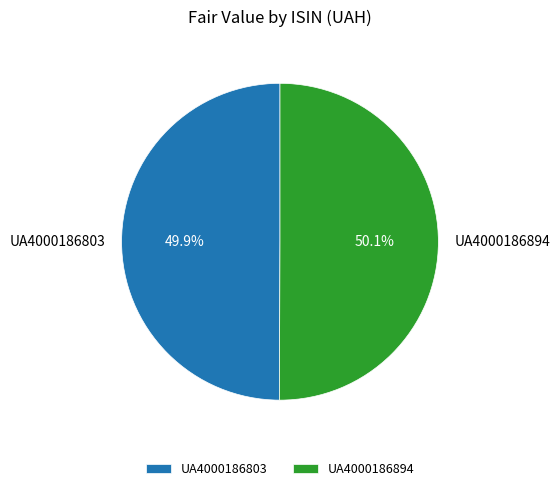

What percentage is NOT represented by UA4000186803?

50.1%